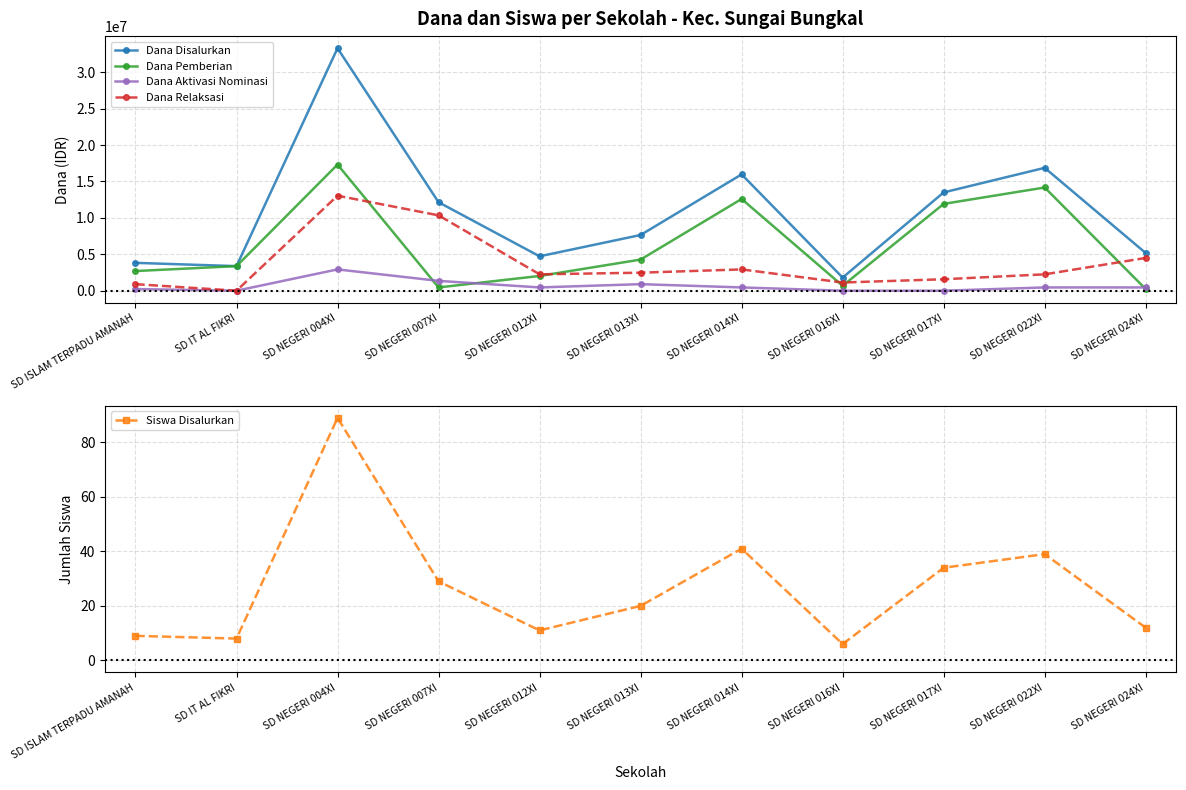

The Dana Relaksasi series shows 4500000 at SD NEGERI 024XI. True or false?

True